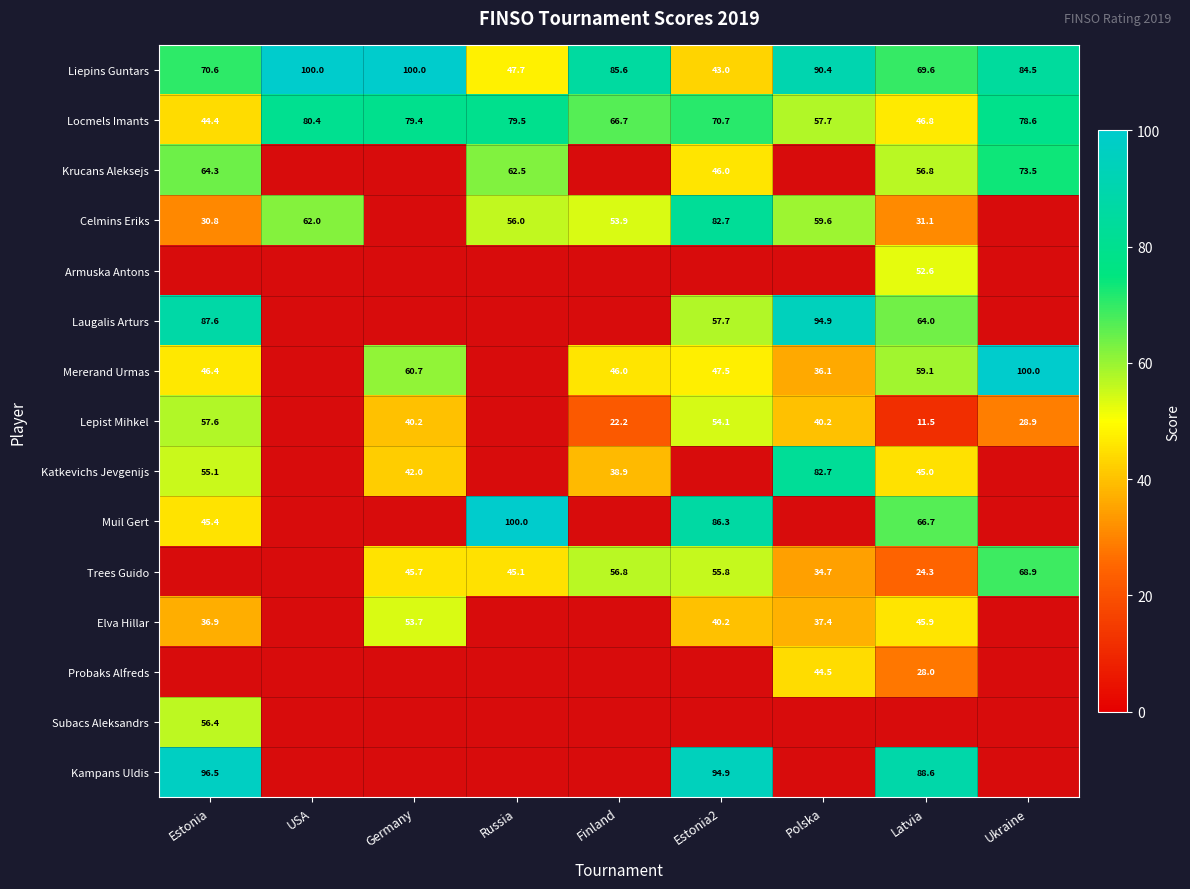

True or false: Lepist Mihkel has a value of 74.4 at Estonia2.

False